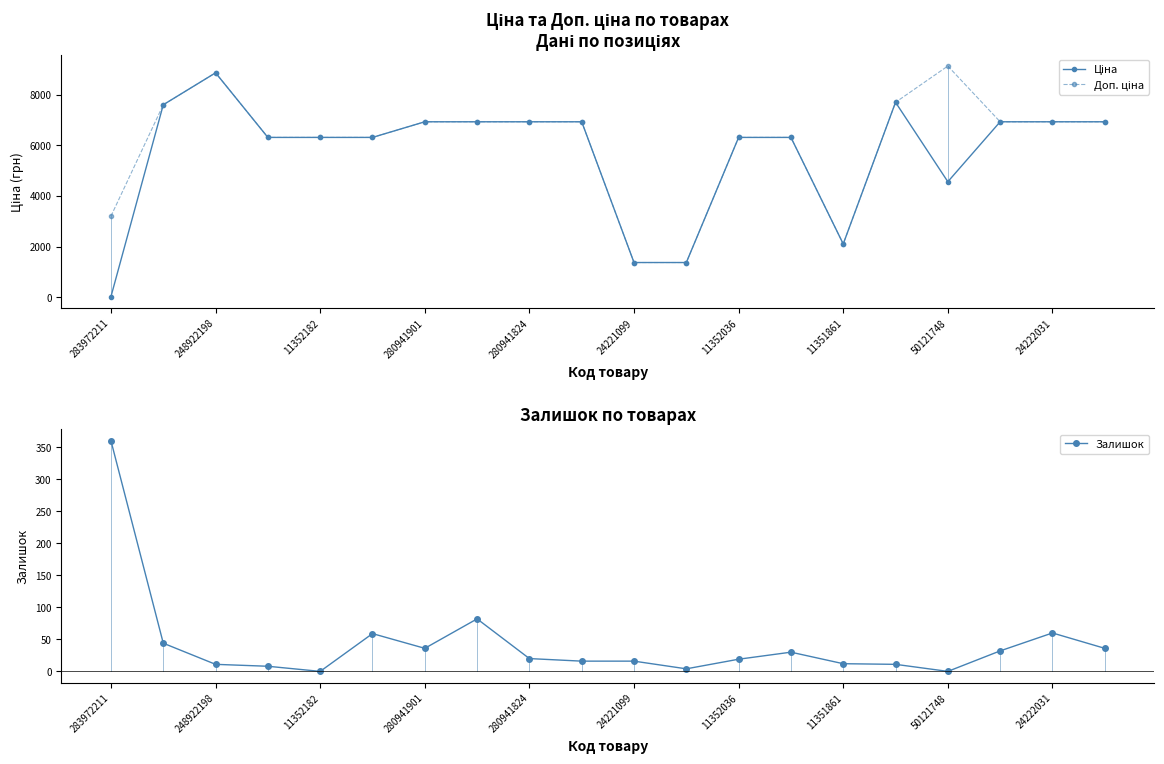

The Залишок series shows 8 at 280941824. True or false?

False